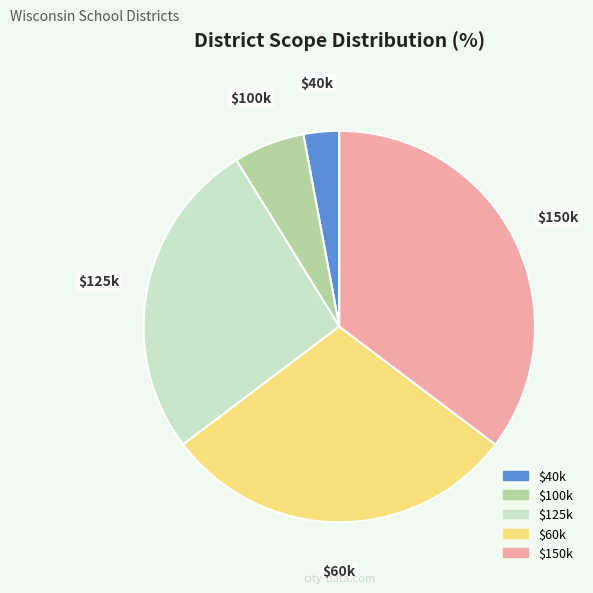

Is there any slice that represents more than half of the pie?

No